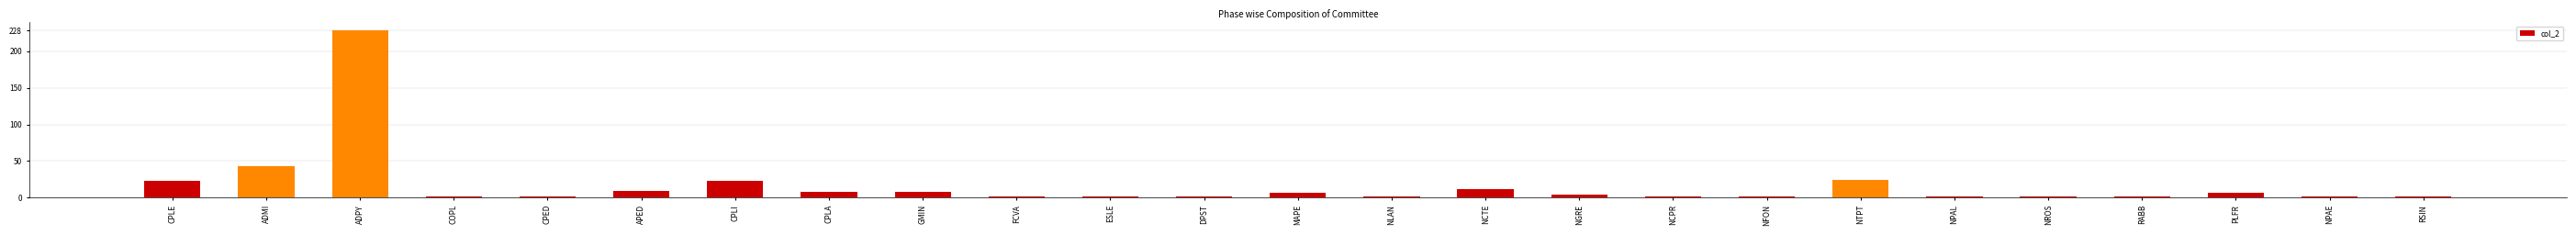

Which category has the highest value across all series?

ADPY